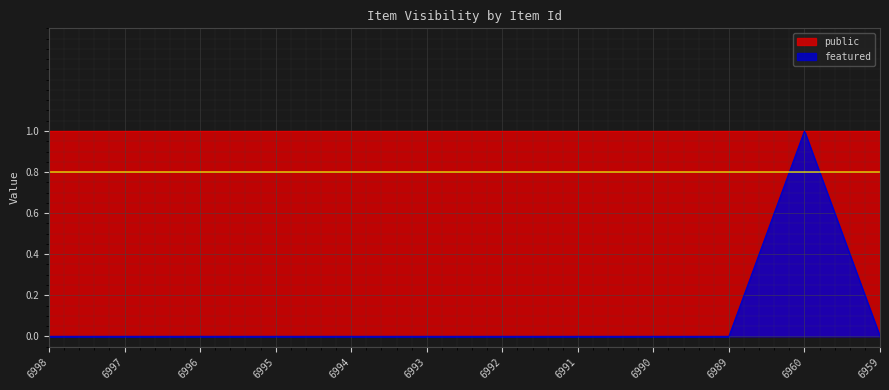

At which category does the data reach its first local peak?

6960